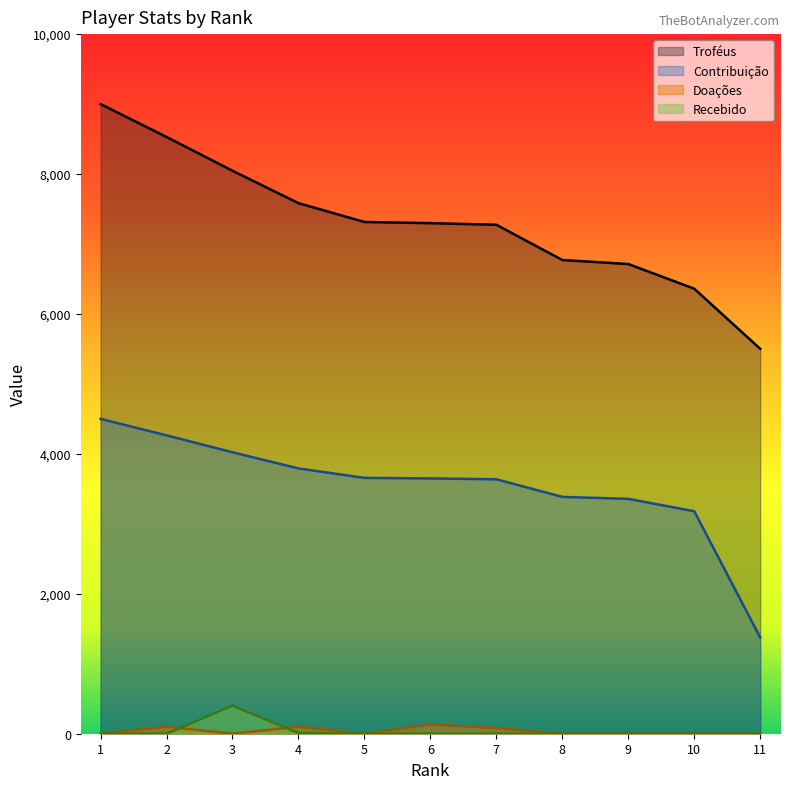

Rank the series by their maximum value, from lowest to highest.

Doações, Recebido, Contribuição, Troféus